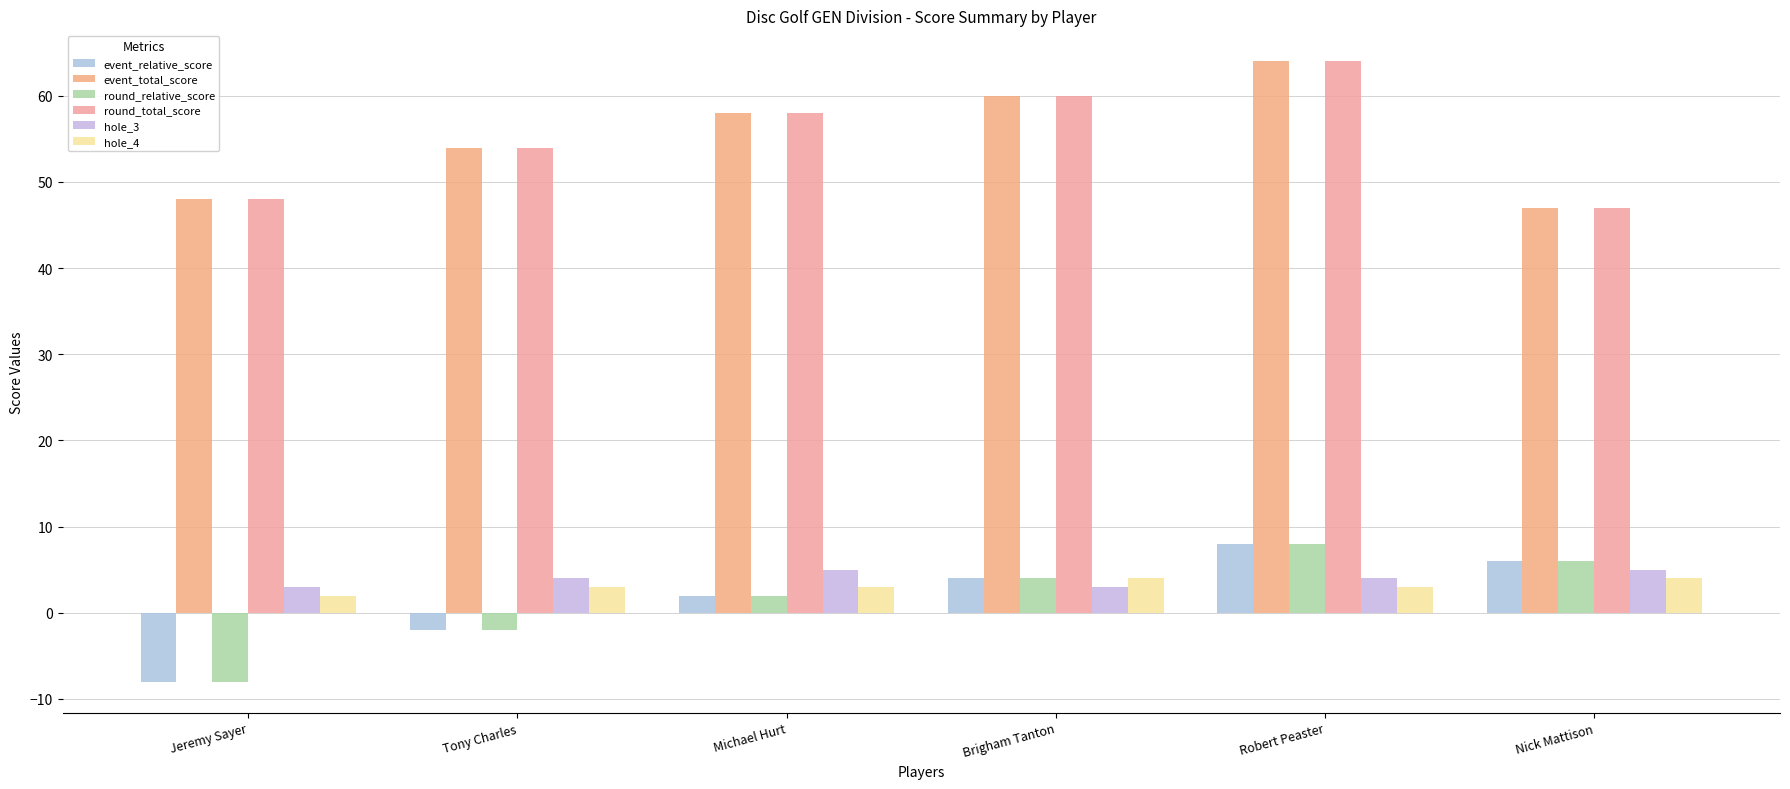

What is the label of the 5th bar from the right?

Tony Charles